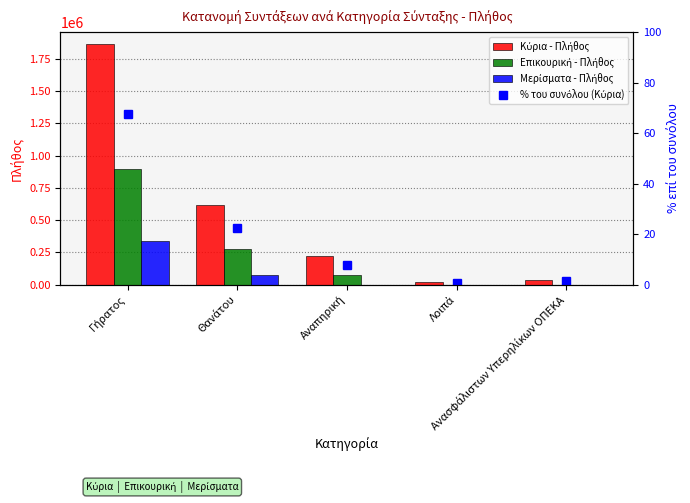

Between Θανάτου and Γήρατος, which is larger?

Γήρατος